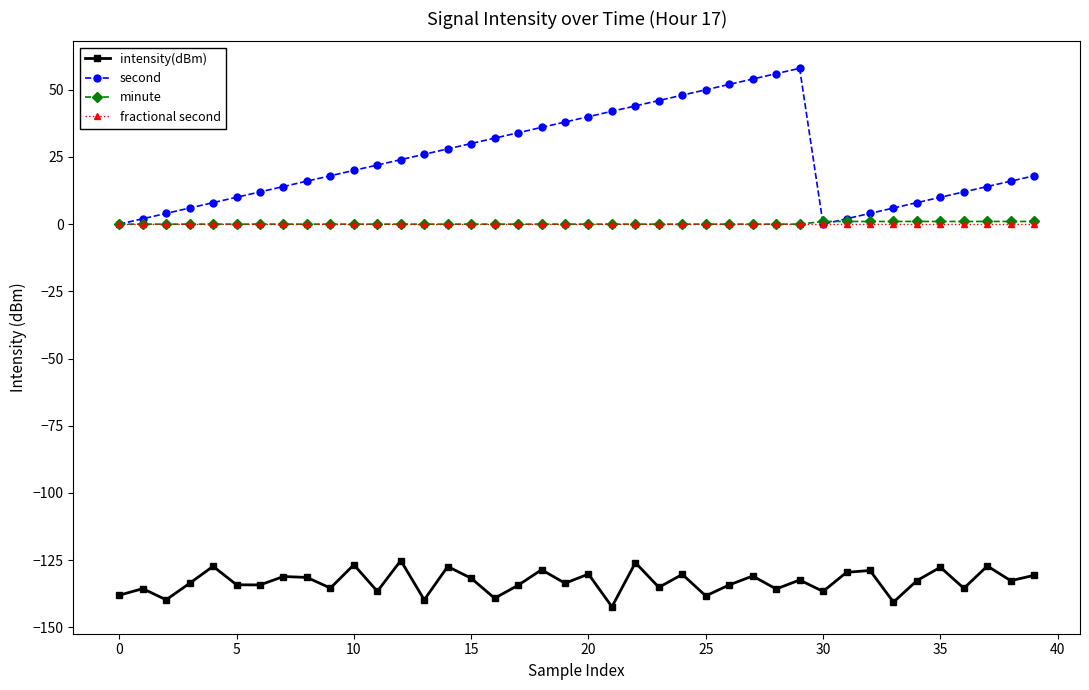

Count the number of data series in this chart.

4